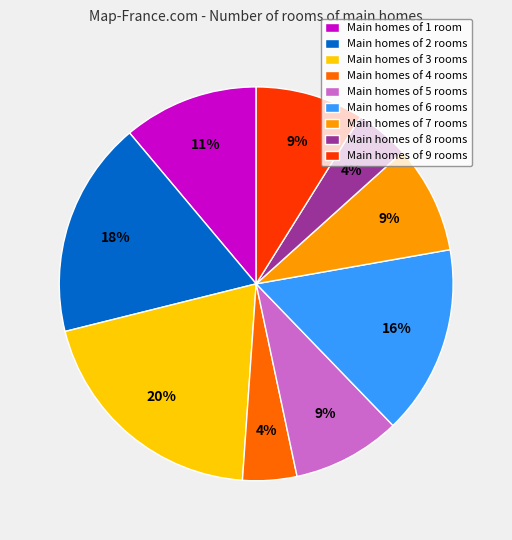

Which category has the biggest portion of the pie?

Main homes of 3 rooms